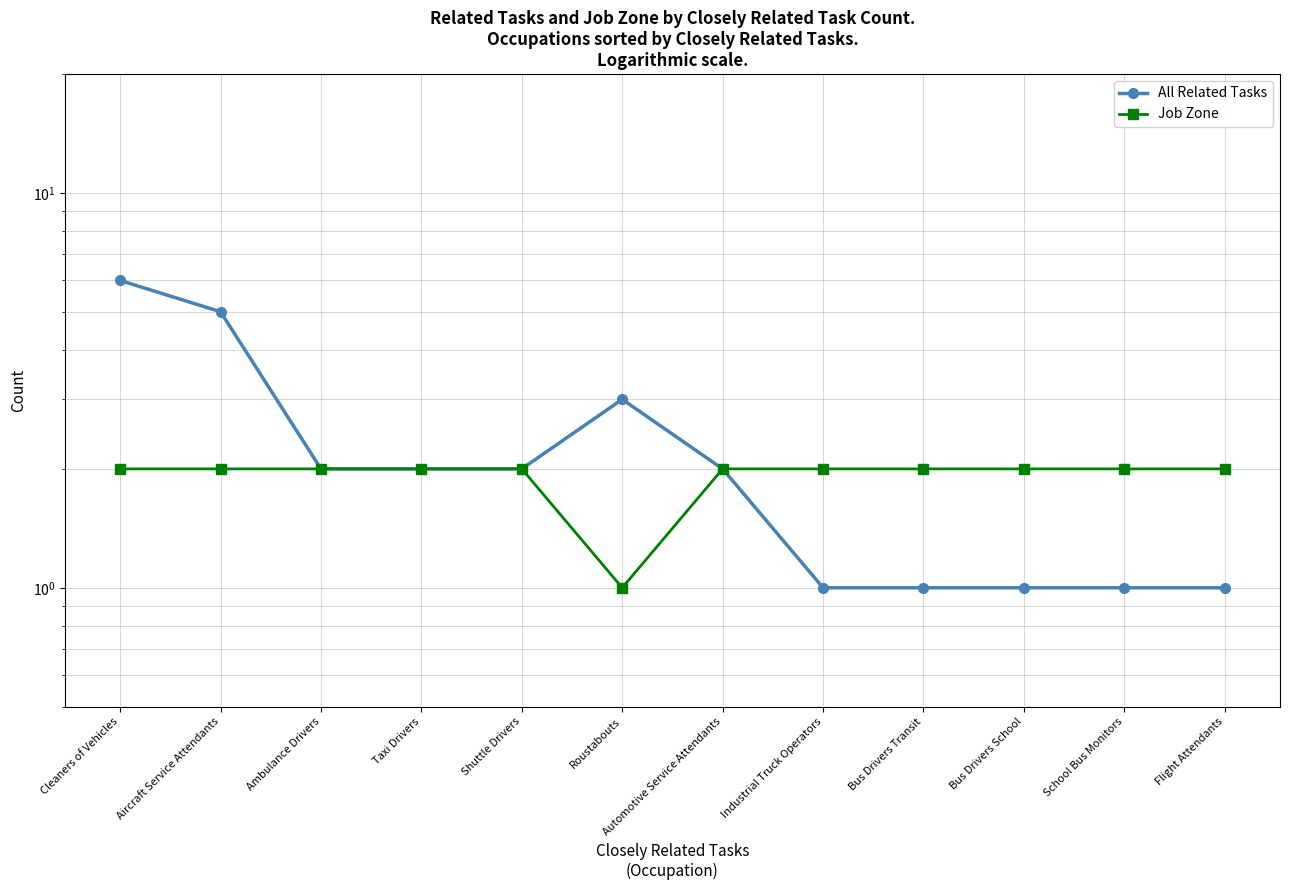

What is the label of the 10th point from the left?

Bus Drivers School